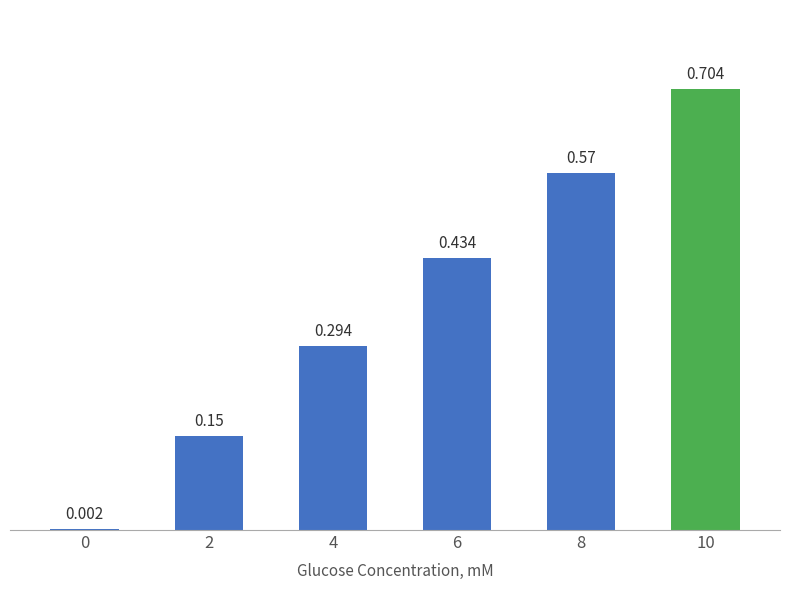

Rank the categories by value from highest to lowest.

10, 8, 6, 4, 2, 0